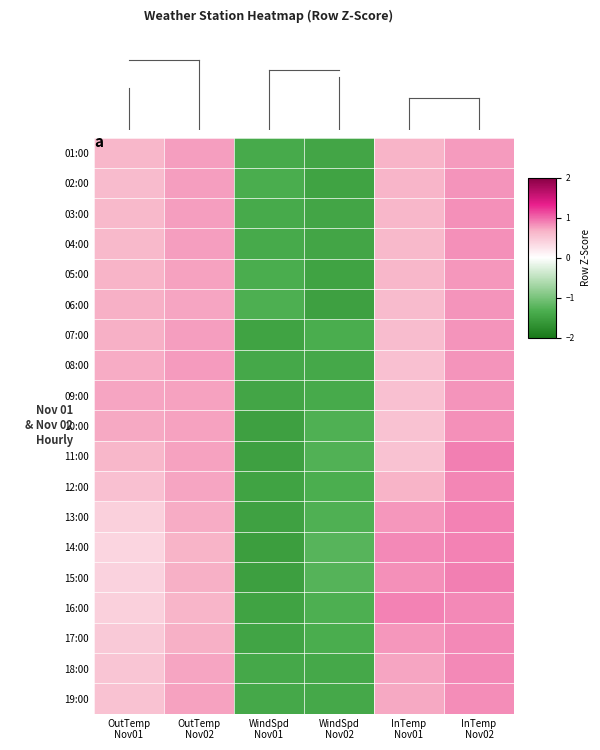

Reading left to right, list all the values displayed in this chart.

01:00: OutTemp
Nov01=0.6	OutTemp
Nov02=0.8	WindSpd
Nov01=-1.4	WindSpd
Nov02=-1.4	InTemp
Nov01=0.7	InTemp
Nov02=0.8
02:00: OutTemp
Nov01=0.6	OutTemp
Nov02=0.8	WindSpd
Nov01=-1.3	WindSpd
Nov02=-1.5	InTemp
Nov01=0.6	InTemp
Nov02=0.8
03:00: OutTemp
Nov01=0.6	OutTemp
Nov02=0.8	WindSpd
Nov01=-1.4	WindSpd
Nov02=-1.4	InTemp
Nov01=0.6	InTemp
Nov02=0.8
04:00: OutTemp
Nov01=0.6	OutTemp
Nov02=0.8	WindSpd
Nov01=-1.4	WindSpd
Nov02=-1.4	InTemp
Nov01=0.6	InTemp
Nov02=0.8
05:00: OutTemp
Nov01=0.7	OutTemp
Nov02=0.7	WindSpd
Nov01=-1.4	WindSpd
Nov02=-1.5	InTemp
Nov01=0.6	InTemp
Nov02=0.8
06:00: OutTemp
Nov01=0.7	OutTemp
Nov02=0.7	WindSpd
Nov01=-1.3	WindSpd
Nov02=-1.5	InTemp
Nov01=0.6	InTemp
Nov02=0.8
07:00: OutTemp
Nov01=0.7	OutTemp
Nov02=0.8	WindSpd
Nov01=-1.5	WindSpd
Nov02=-1.4	InTemp
Nov01=0.6	InTemp
Nov02=0.8
08:00: OutTemp
Nov01=0.7	OutTemp
Nov02=0.8	WindSpd
Nov01=-1.4	WindSpd
Nov02=-1.4	InTemp
Nov01=0.5	InTemp
Nov02=0.8
09:00: OutTemp
Nov01=0.7	OutTemp
Nov02=0.7	WindSpd
Nov01=-1.4	WindSpd
Nov02=-1.4	InTemp
Nov01=0.6	InTemp
Nov02=0.8
10:00: OutTemp
Nov01=0.7	OutTemp
Nov02=0.7	WindSpd
Nov01=-1.5	WindSpd
Nov02=-1.3	InTemp
Nov01=0.5	InTemp
Nov02=0.8
11:00: OutTemp
Nov01=0.6	OutTemp
Nov02=0.7	WindSpd
Nov01=-1.5	WindSpd
Nov02=-1.3	InTemp
Nov01=0.5	InTemp
Nov02=0.9
12:00: OutTemp
Nov01=0.6	OutTemp
Nov02=0.7	WindSpd
Nov01=-1.5	WindSpd
Nov02=-1.3	InTemp
Nov01=0.7	InTemp
Nov02=0.9
13:00: OutTemp
Nov01=0.4	OutTemp
Nov02=0.7	WindSpd
Nov01=-1.5	WindSpd
Nov02=-1.3	InTemp
Nov01=0.8	InTemp
Nov02=0.9
14:00: OutTemp
Nov01=0.4	OutTemp
Nov02=0.7	WindSpd
Nov01=-1.5	WindSpd
Nov02=-1.2	InTemp
Nov01=0.9	InTemp
Nov02=0.9
15:00: OutTemp
Nov01=0.4	OutTemp
Nov02=0.7	WindSpd
Nov01=-1.5	WindSpd
Nov02=-1.3	InTemp
Nov01=0.8	InTemp
Nov02=0.9
16:00: OutTemp
Nov01=0.4	OutTemp
Nov02=0.7	WindSpd
Nov01=-1.5	WindSpd
Nov02=-1.3	InTemp
Nov01=0.9	InTemp
Nov02=0.8
17:00: OutTemp
Nov01=0.5	OutTemp
Nov02=0.7	WindSpd
Nov01=-1.5	WindSpd
Nov02=-1.3	InTemp
Nov01=0.8	InTemp
Nov02=0.9
18:00: OutTemp
Nov01=0.5	OutTemp
Nov02=0.7	WindSpd
Nov01=-1.4	WindSpd
Nov02=-1.4	InTemp
Nov01=0.7	InTemp
Nov02=0.9
19:00: OutTemp
Nov01=0.5	OutTemp
Nov02=0.7	WindSpd
Nov01=-1.4	WindSpd
Nov02=-1.4	InTemp
Nov01=0.7	InTemp
Nov02=0.8